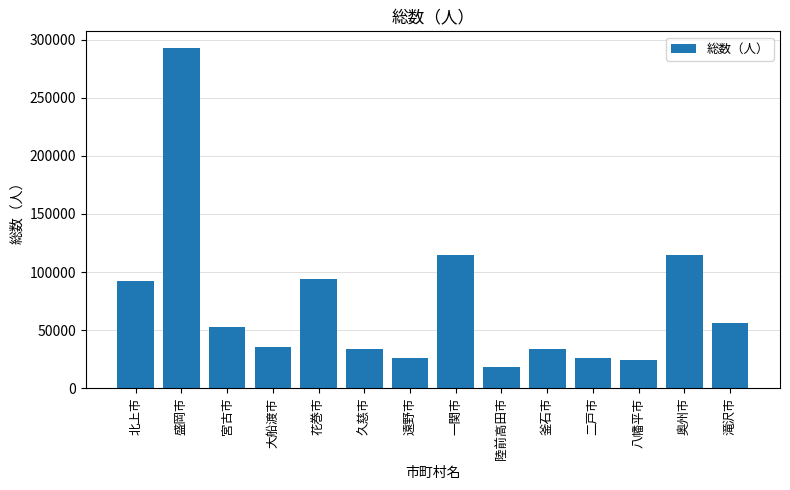

What value does the data have at 北上市, to the nearest 10?

92450